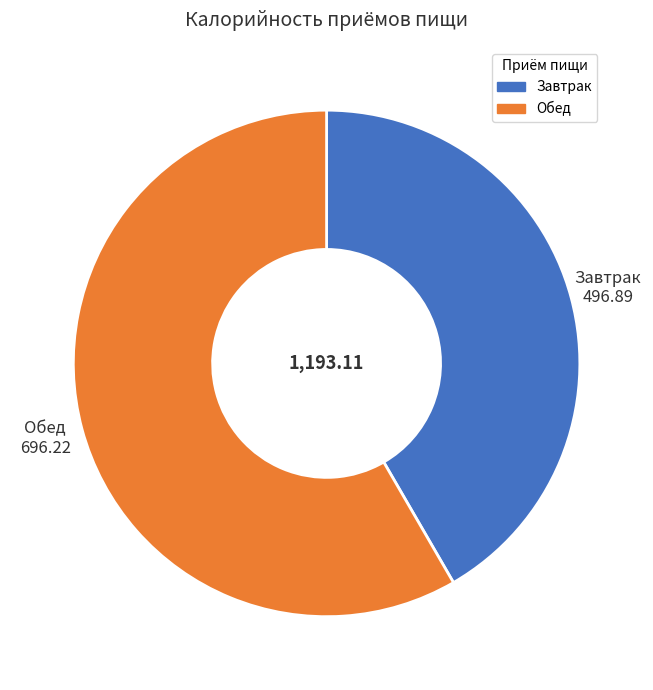

What is the smallest slice in the pie chart?

Завтрак